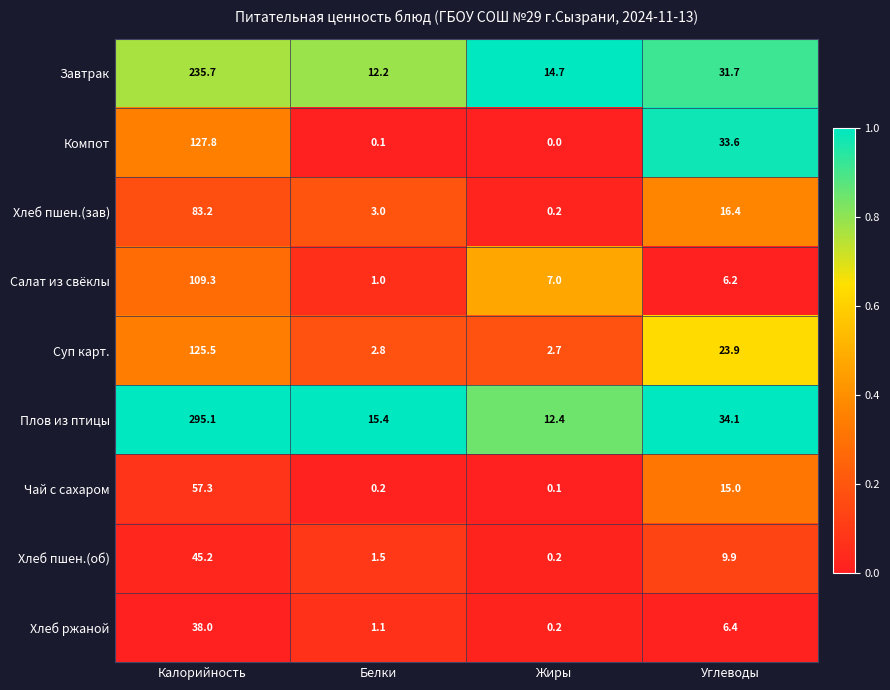

At Белки, list the series in order from smallest to largest.

Компот, Чай с сахаром, Салат из свёклы, Хлеб ржаной, Хлеб пшен.(об), Суп карт., Хлеб пшен.(зав), Завтрак, Плов из птицы